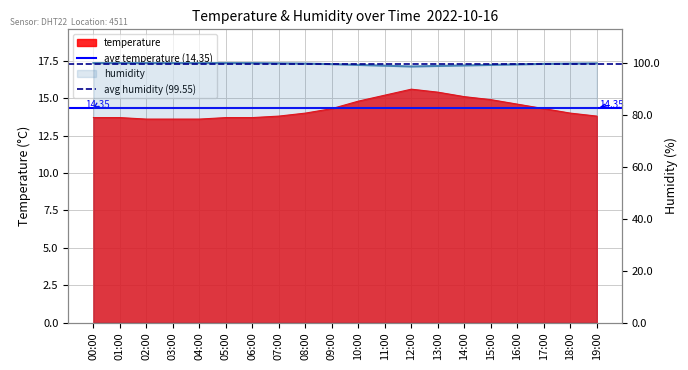

List the series in order of their overall mean, lowest first.

avg temperature (14.35), avg humidity (99.55)